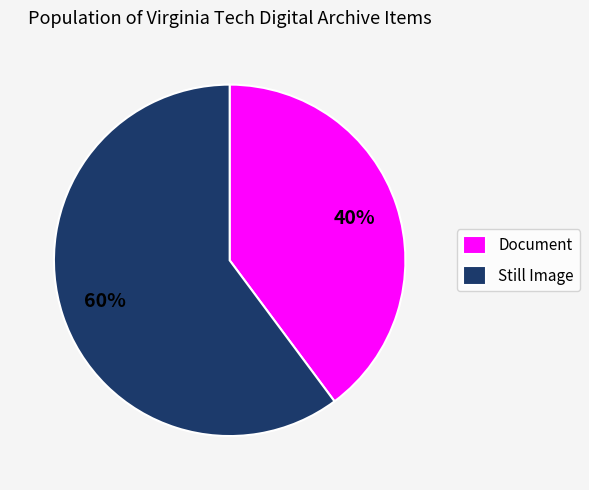

To the nearest percent, what is the combined percentage of Document and Still Image?

100%